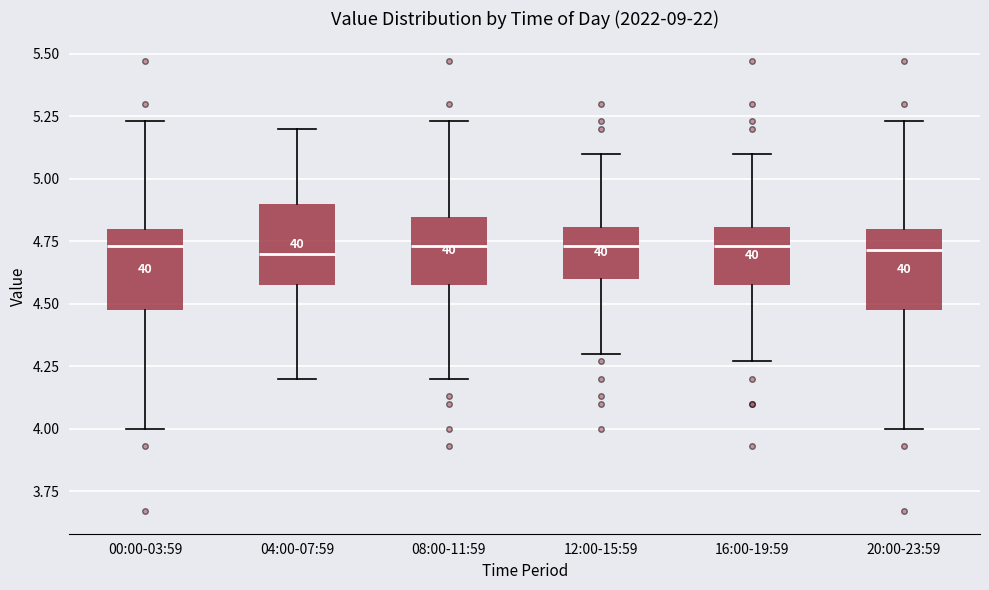

Reading left to right, transcribe this box plot: for each box, give where its median line is, the range the box spans, and where its two whiskers end, as read against the y-axis. The values are not printed on the chart, so give them approximately, as read against the axis.

00:00-03:59: median 4.75, box 4.50 to 4.80, whiskers 4.00 to 5.25
04:00-07:59: median 4.70, box 4.60 to 4.90, whiskers 4.20 to 5.20
08:00-11:59: median 4.75, box 4.60 to 4.85, whiskers 4.20 to 5.25
12:00-15:59: median 4.75, box 4.60 to 4.80, whiskers 4.30 to 5.10
16:00-19:59: median 4.75, box 4.60 to 4.80, whiskers 4.25 to 5.10
20:00-23:59: median 4.70, box 4.50 to 4.80, whiskers 4.00 to 5.25